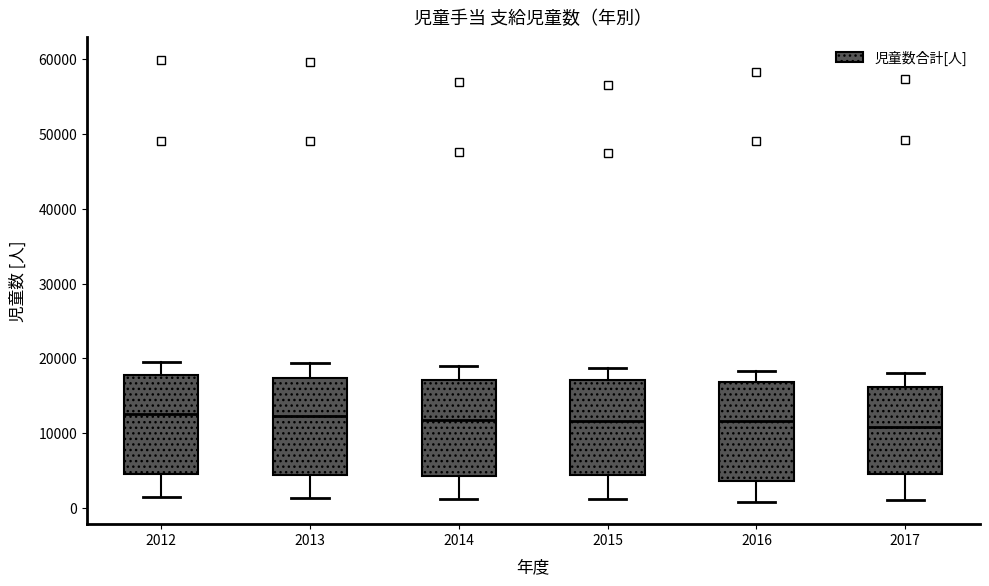

Where does the lower whisker of the box at x = 2014 end on the y-axis? The values are not printed on the chart, so give them approximately, as read against the axis.

1000